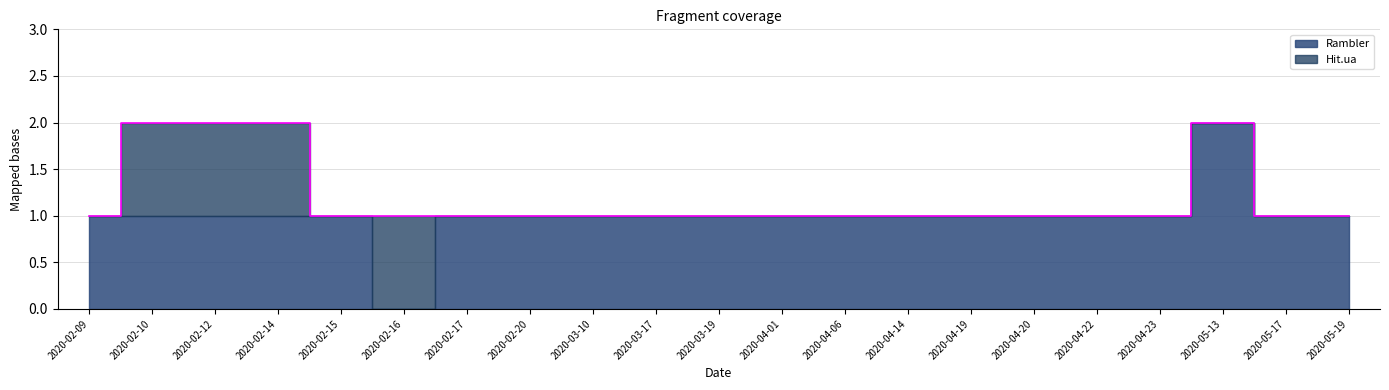

True or false: Hit.ua has more than 2 interior local peaks.

False